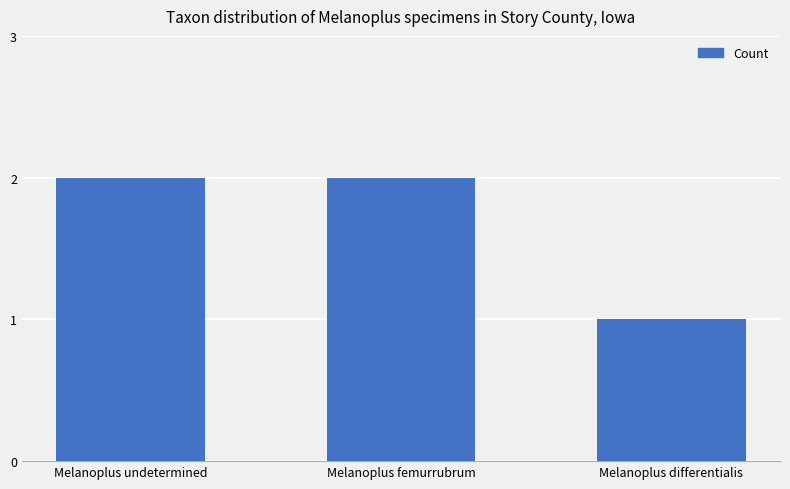

What is the minimum value shown in the chart?

1